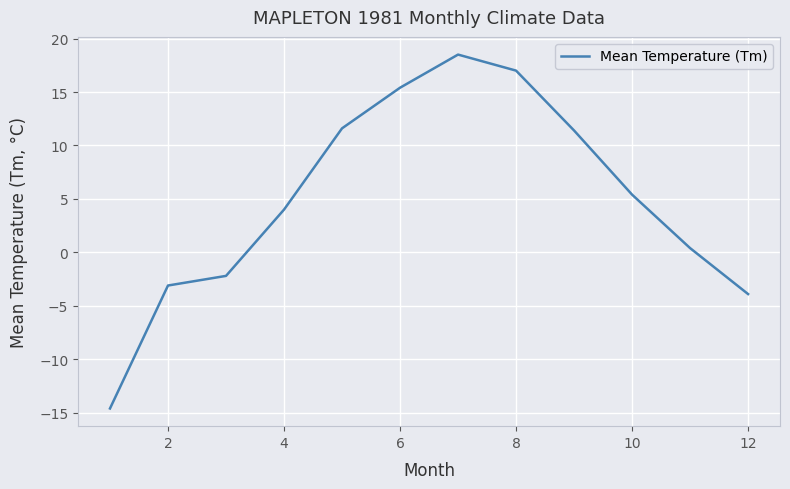

What is the greatest value displayed?

18.5